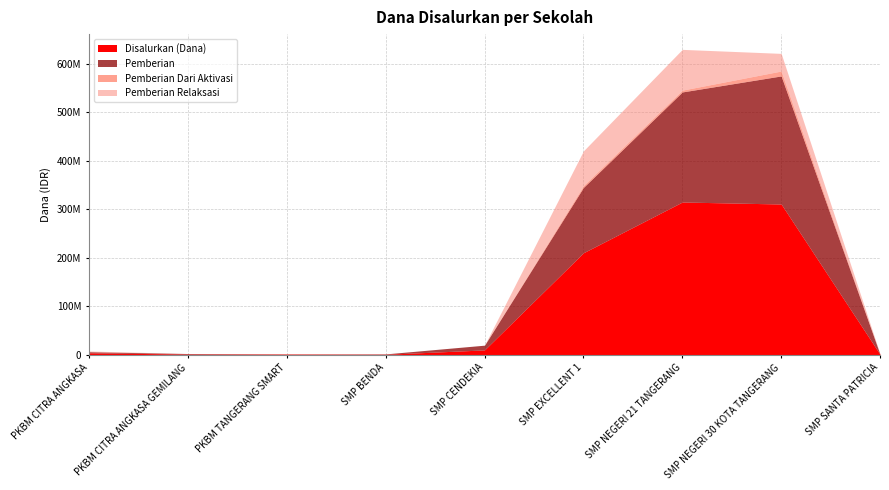

How many lines are shown in the chart?

4